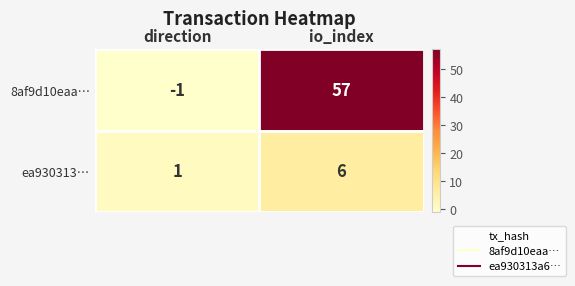

At how many categories does at least one series exceed 28?

1